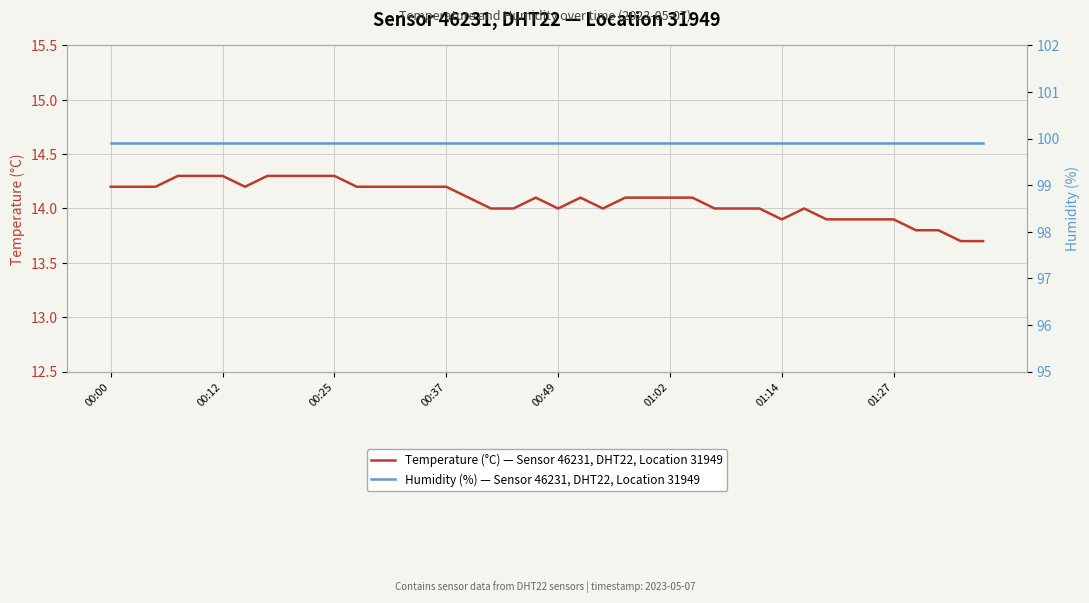

What is the average value of the Temperature (°C) — Sensor 46231, DHT22, Location 31949 series?

14.1